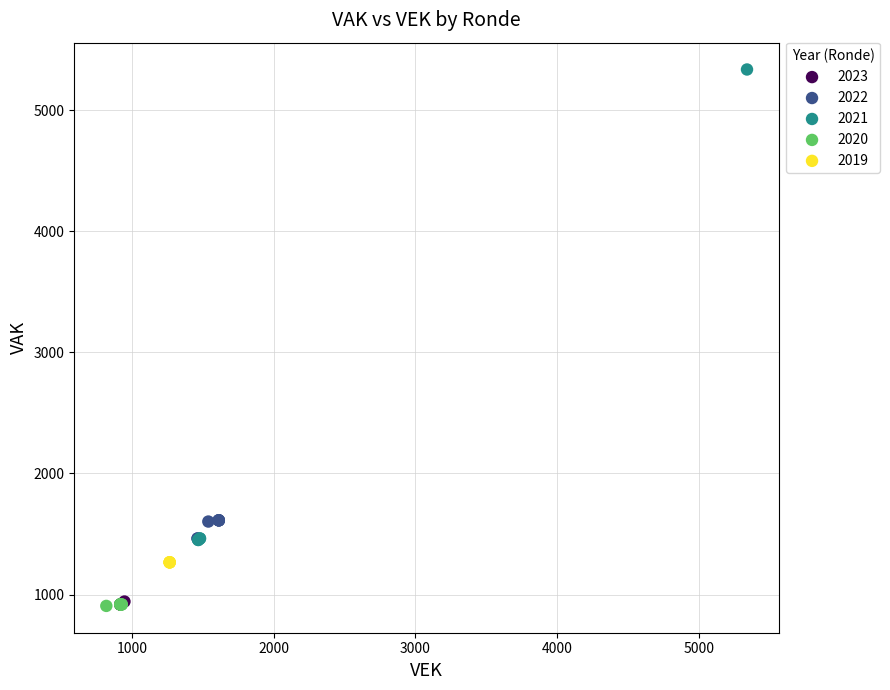

Which series reaches the maximum Y coordinate?

2021